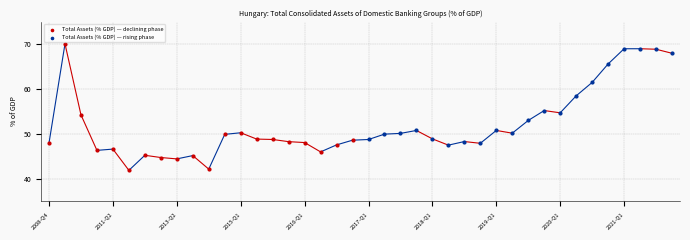

Which series has the widest spread of Y values?

Total Assets (% GDP) — declining phase